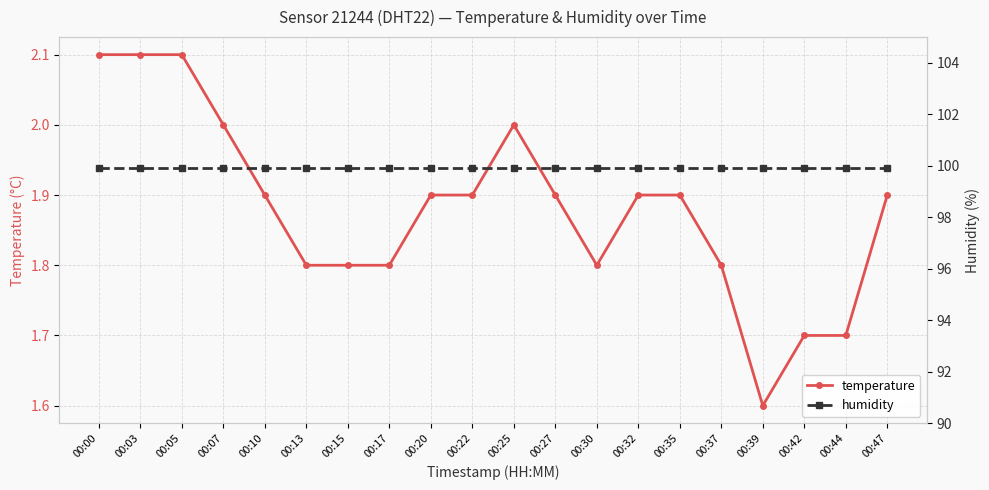

What is the total value across all series at 00:44?

101.6